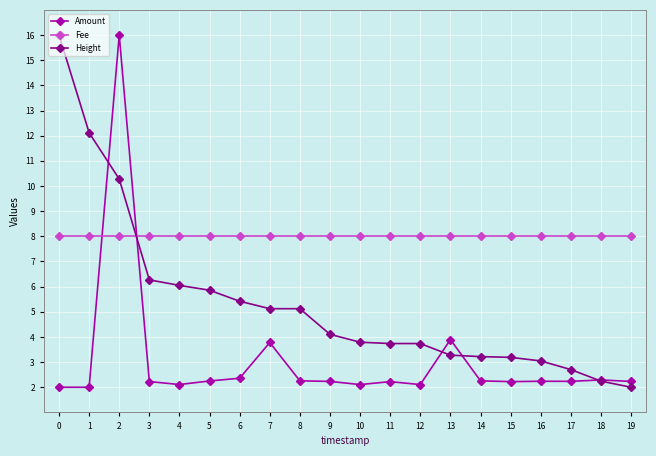

Is the value of Fee at 5 greater than the value of Amount at 16?

Yes